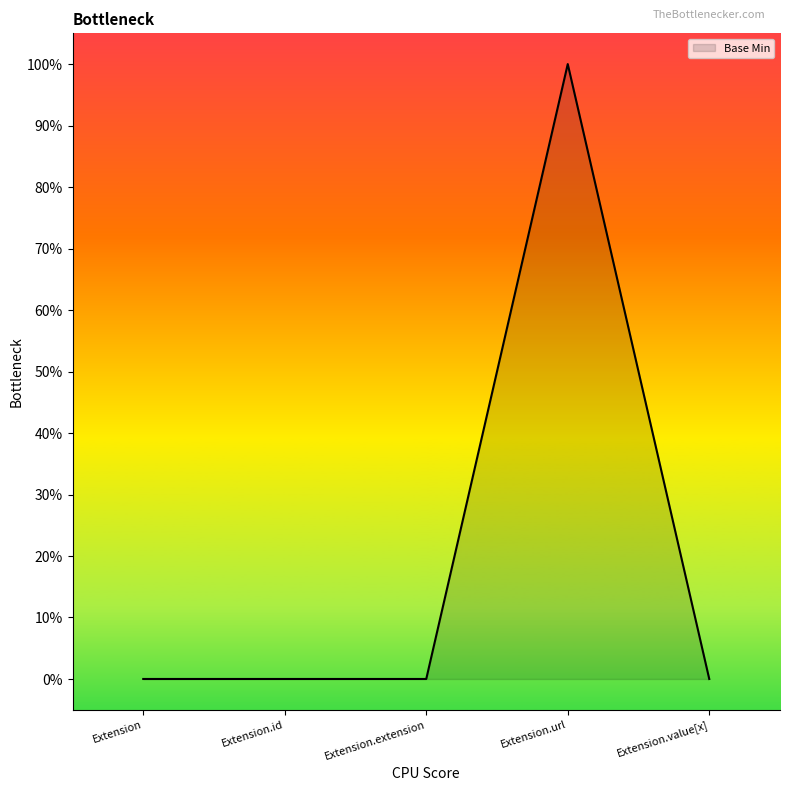

Does the chart have visible grid lines?

No